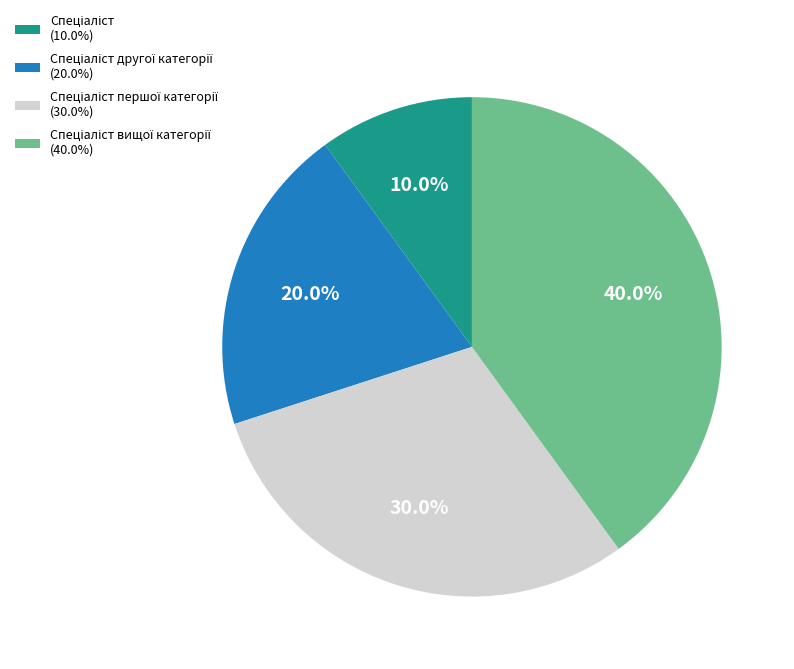

To the nearest percent, what is the difference between the largest and smallest slice percentages?

30%